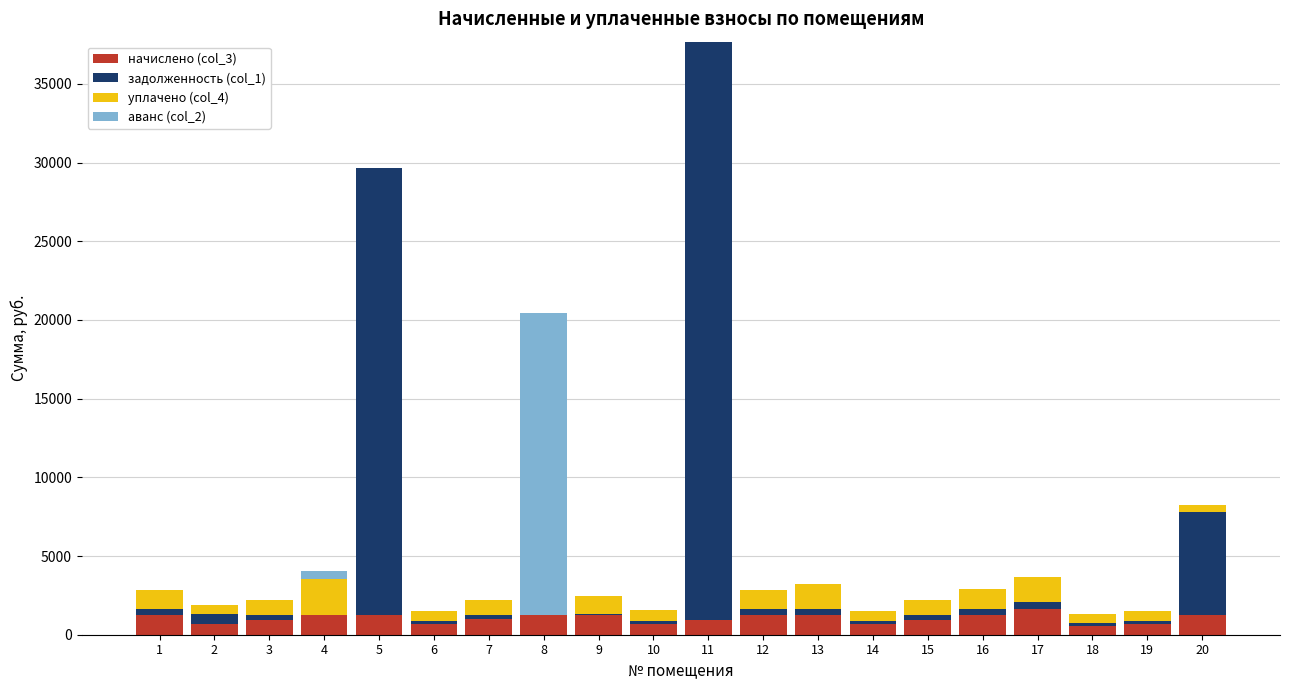

What is the total value across all series at 8?

20428.6